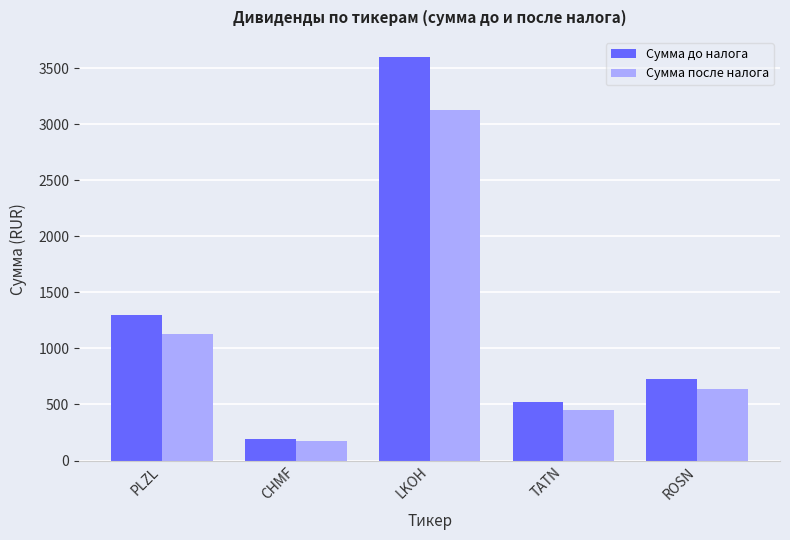

Does the chart contain any negative values?

No